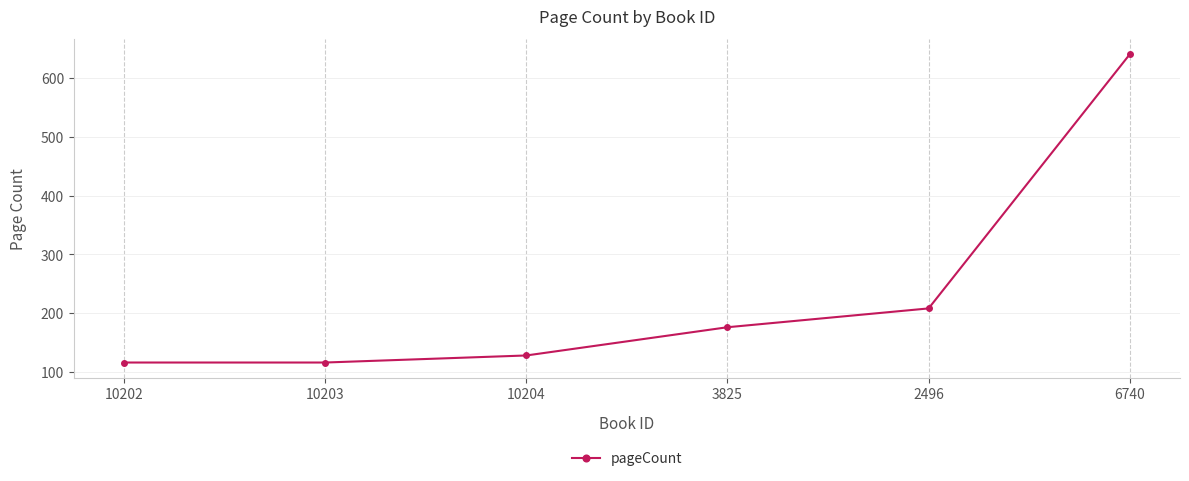

What is the sum of all values?

1384